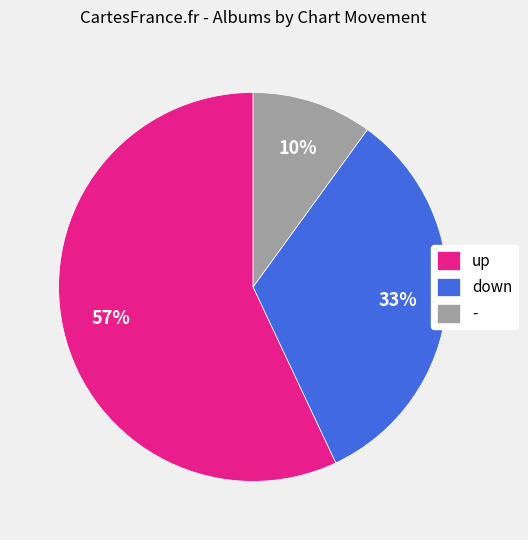

Rank the categories by value from lowest to highest.

-, down, up